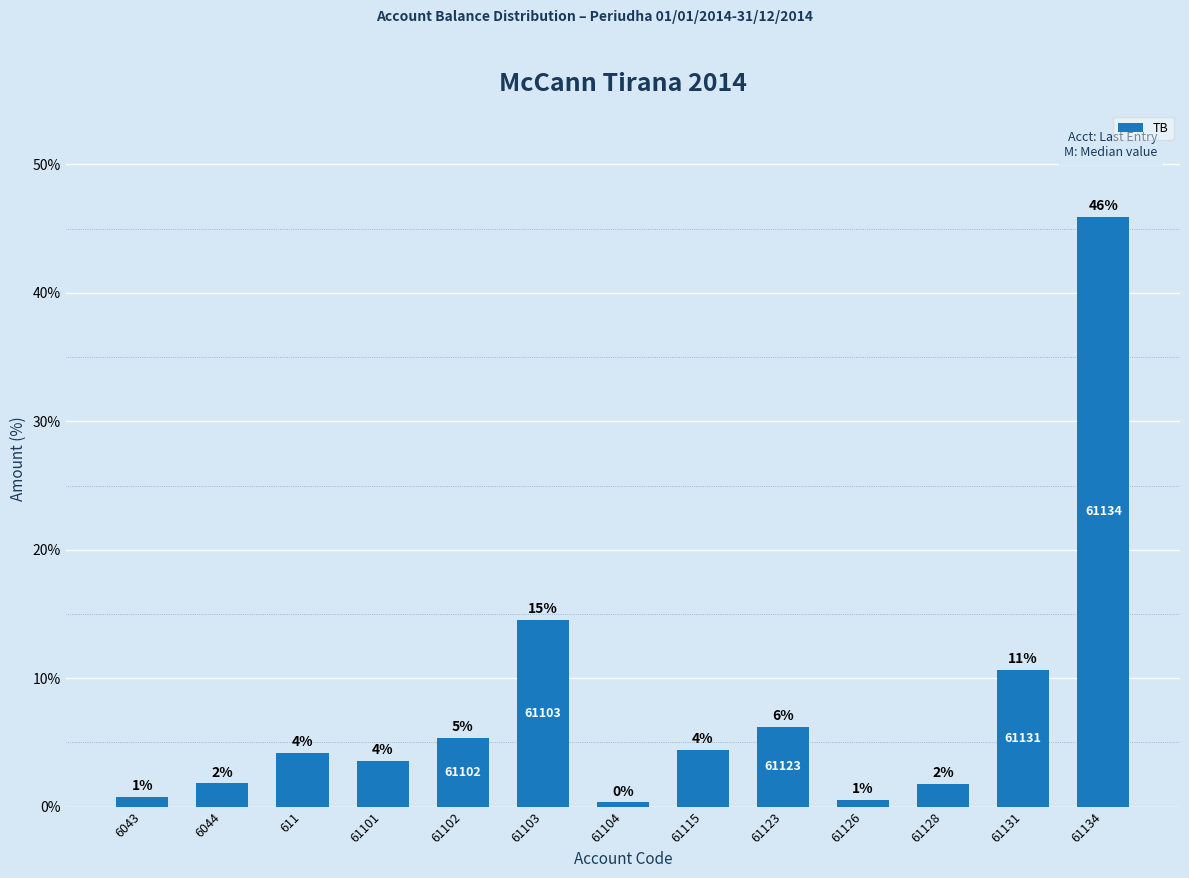

How many bars are there in total?

13